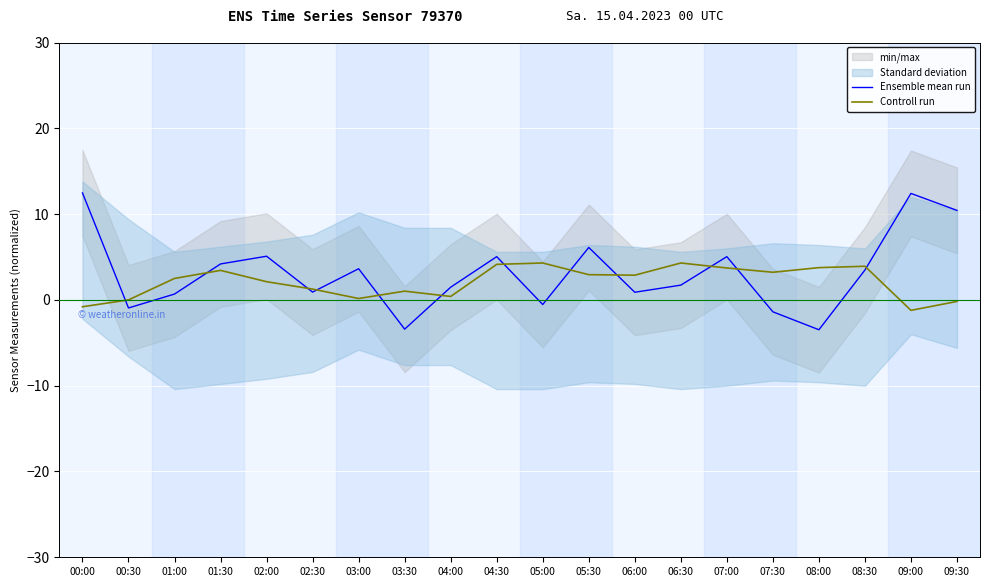

What is the difference between the second highest and second lowest values in the Controll run series?

5.1